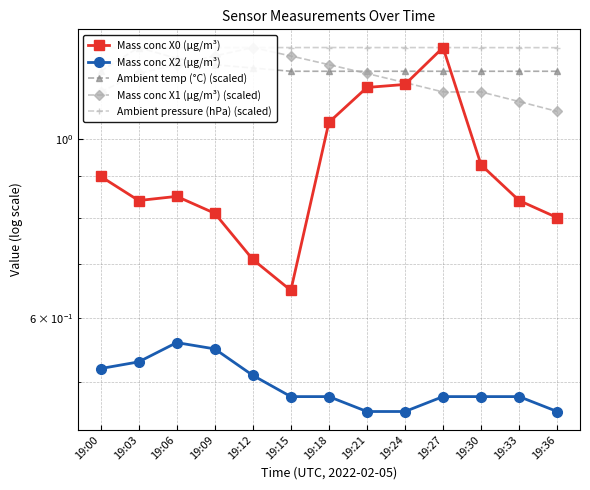

The Mass conc X1 (μg/m³) (scaled) series shows 1.8 at 19:12. True or false?

False